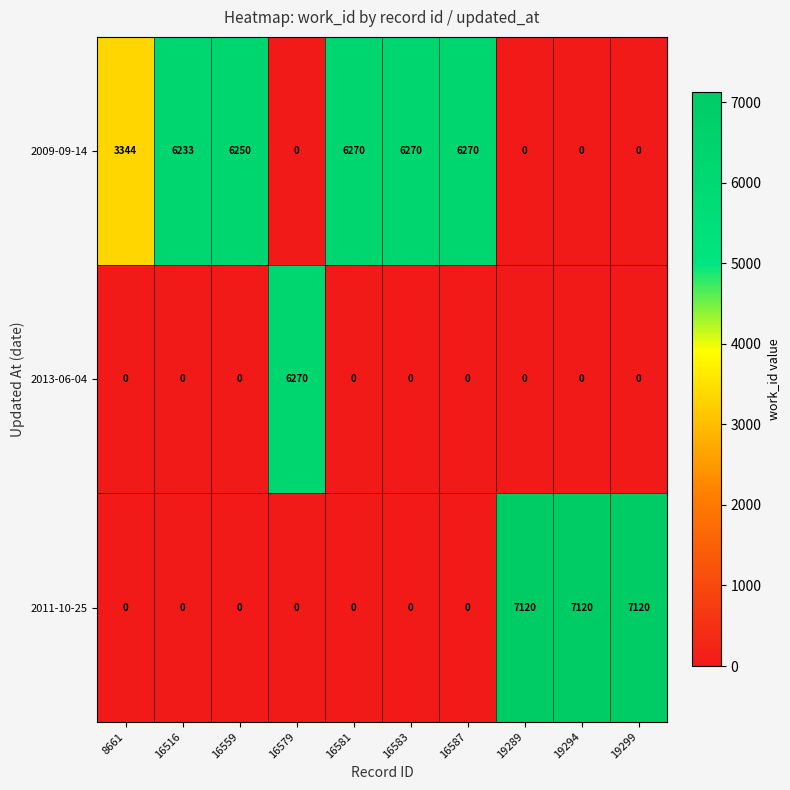

Reading right to left, transcribe all the data shown in this chart.

2009-09-14: 0	0	0	6270	6270	6270	0	6250	6233	3344
2013-06-04: 0	0	0	0	0	0	6270	0	0	0
2011-10-25: 7120	7120	7120	0	0	0	0	0	0	0